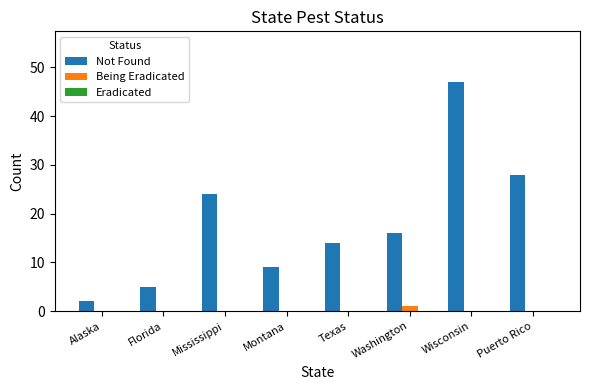

The Being Eradicated series shows 0 at Texas. True or false?

True